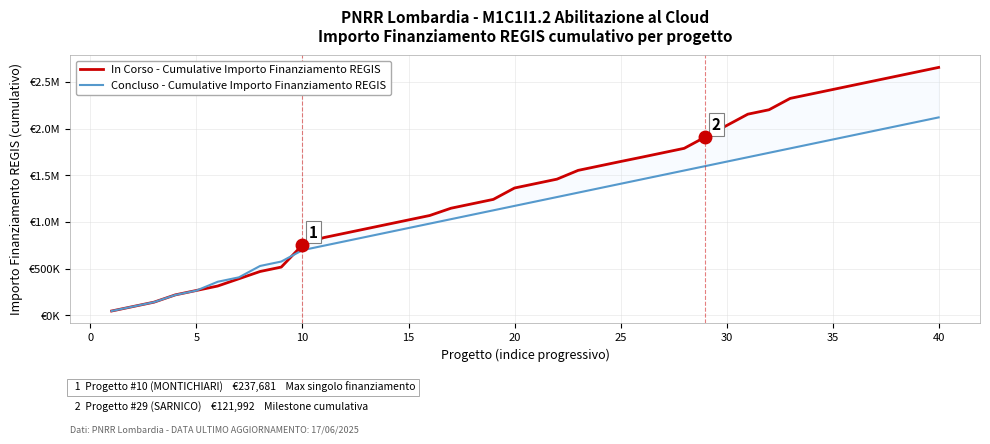

At how many categories does at least one series exceed 1853247?

12